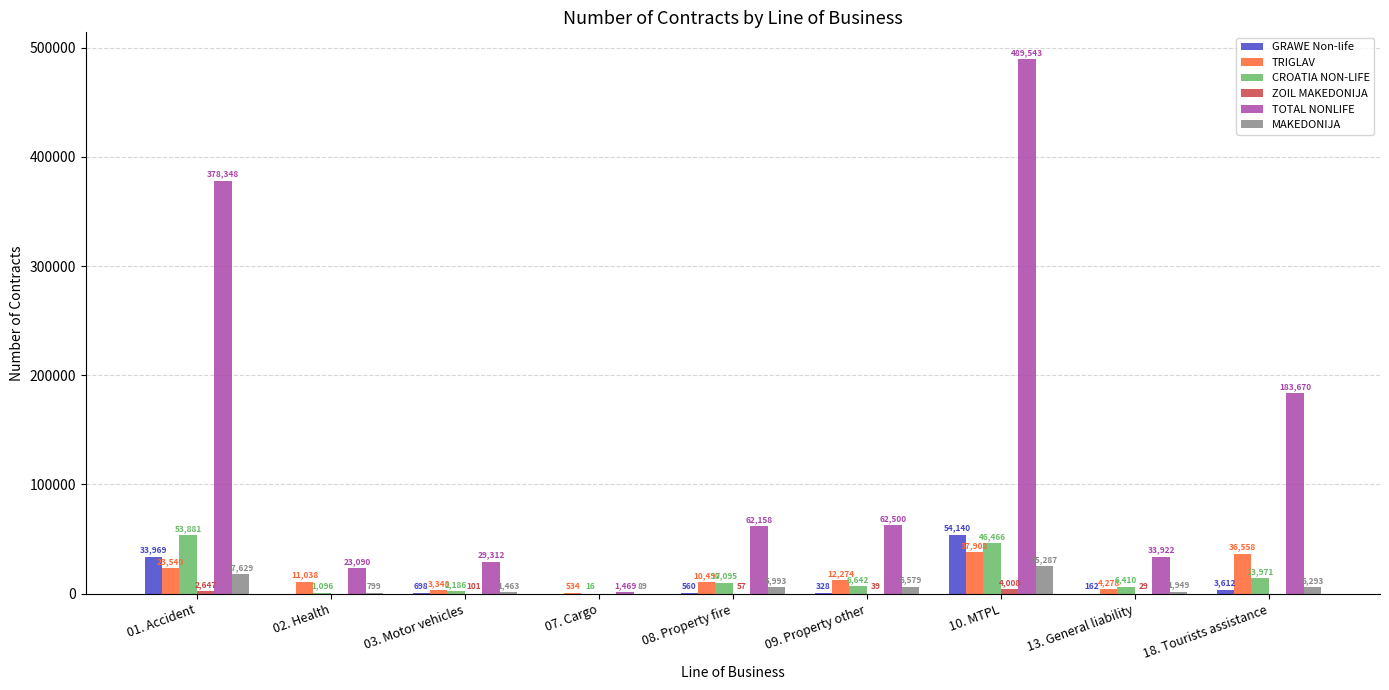

At which label is TOTAL NONLIFE closest to 245506?

18. Tourists assistance